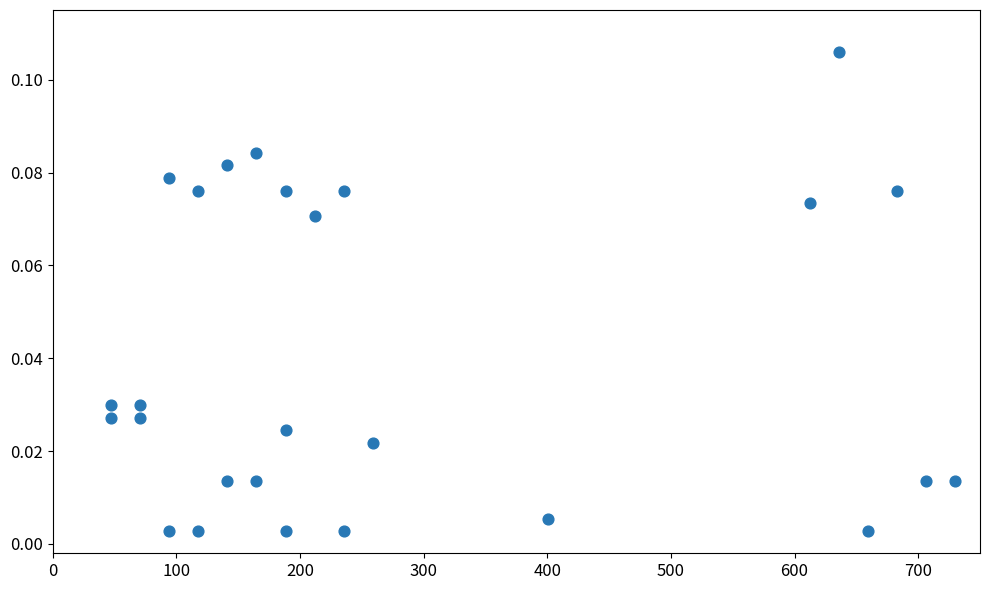

What is the range of X values (max minus min)?

682.9